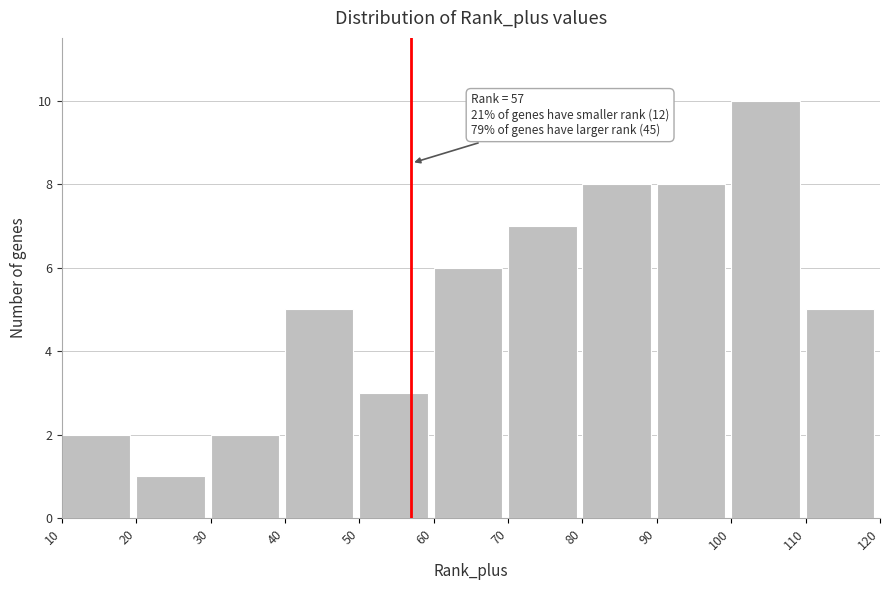

Over which range of the x-axis is the bar tallest?

100 to 110